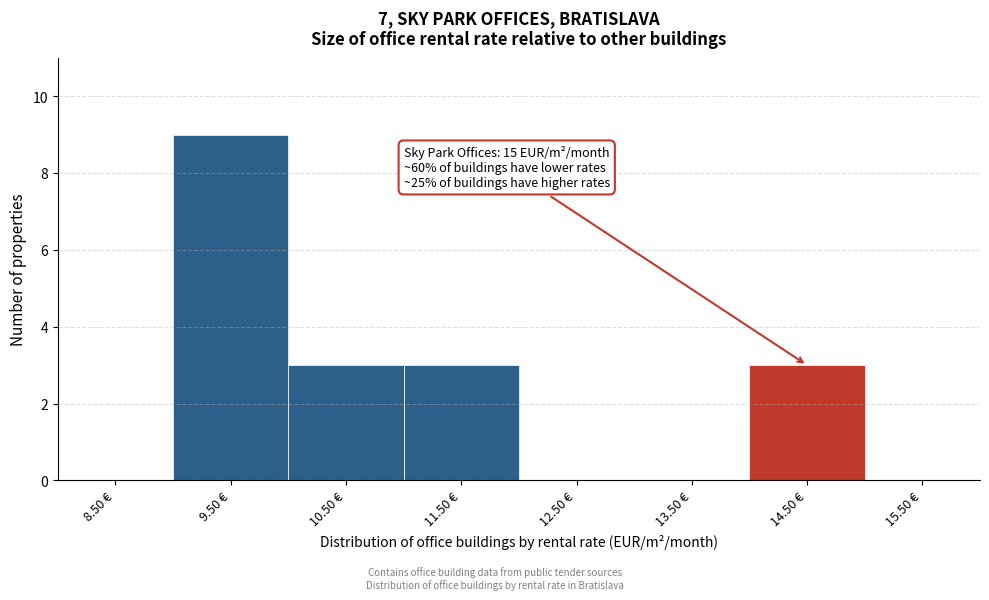

Reading left to right, extract all data points from this chart.

8.50 €=0	9.50 €=9	10.50 €=3	11.50 €=3	12.50 €=0	13.50 €=0	14.50 €=3	15.50 €=0